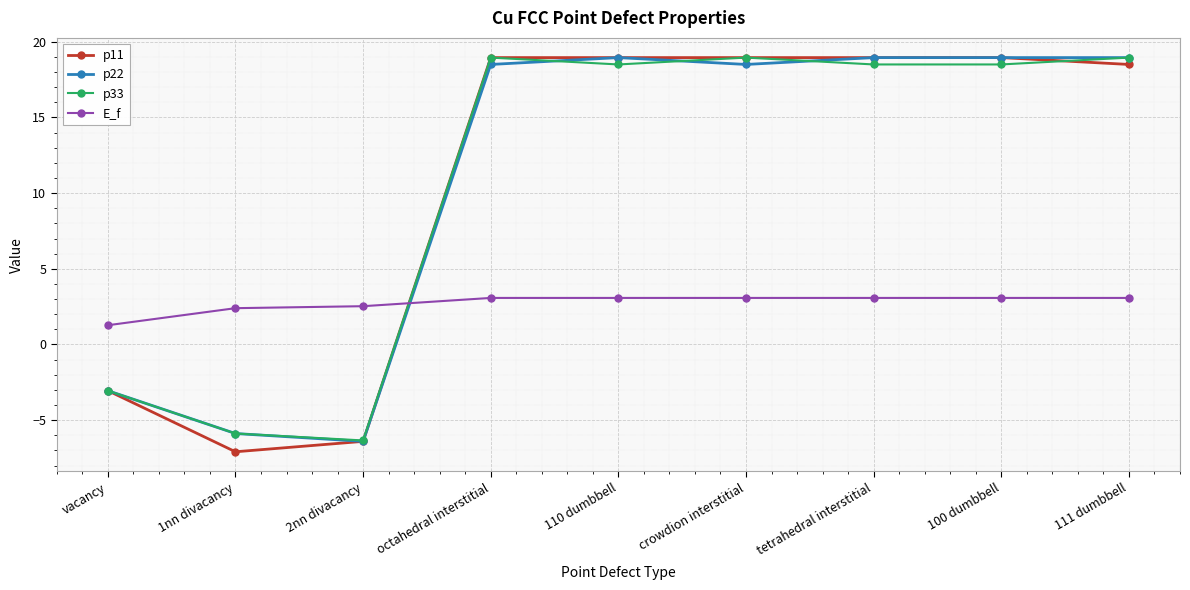

Which series has the largest range (max minus min)?

p11